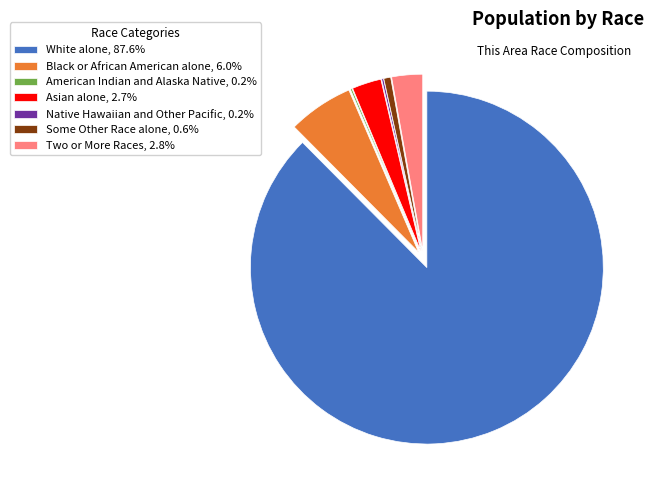

Does White alone, 87.6% account for over 50% of the chart?

Yes